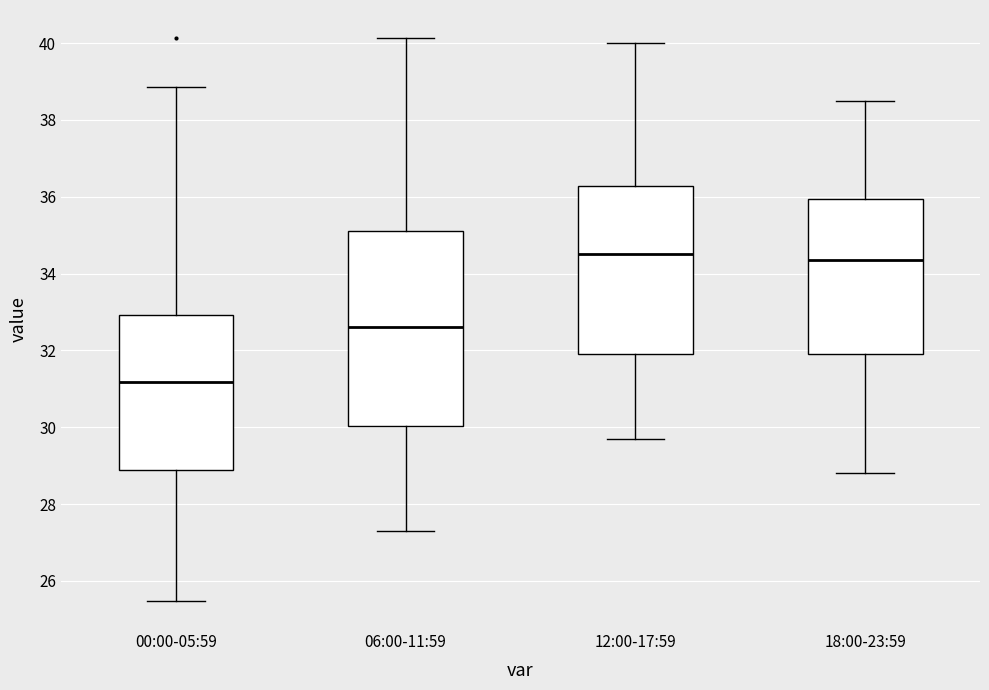

Where is the lower edge of the box for 12:00-17:59 on the y-axis? The values are not printed on the chart, so give them approximately, as read against the axis.

32.0